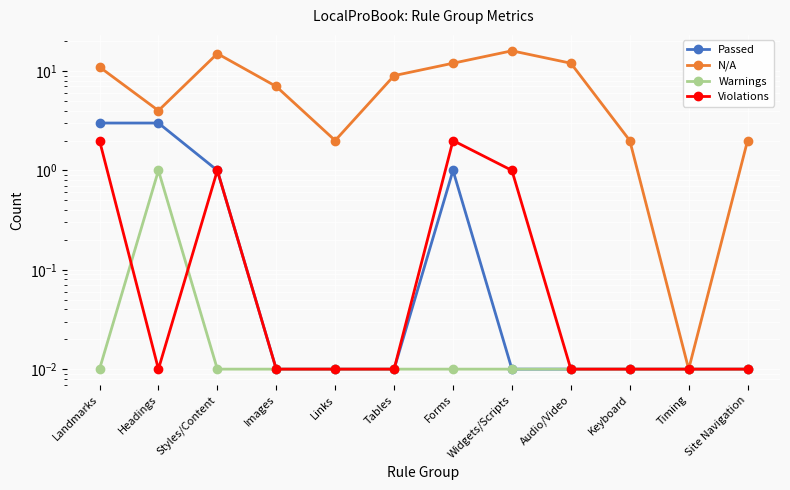

What is the sum of all Warnings values?

1.1